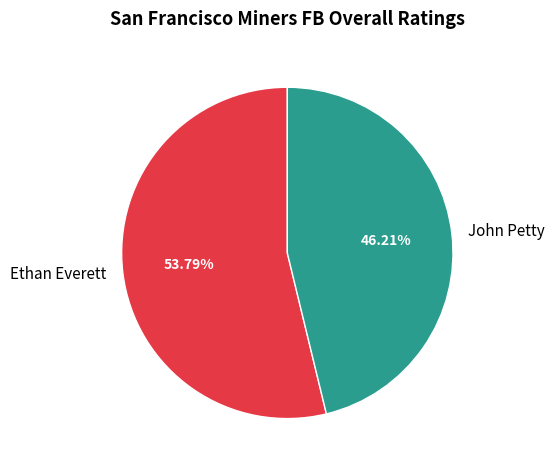

Combined, what portion of the pie is Ethan Everett and John Petty?

100.0%